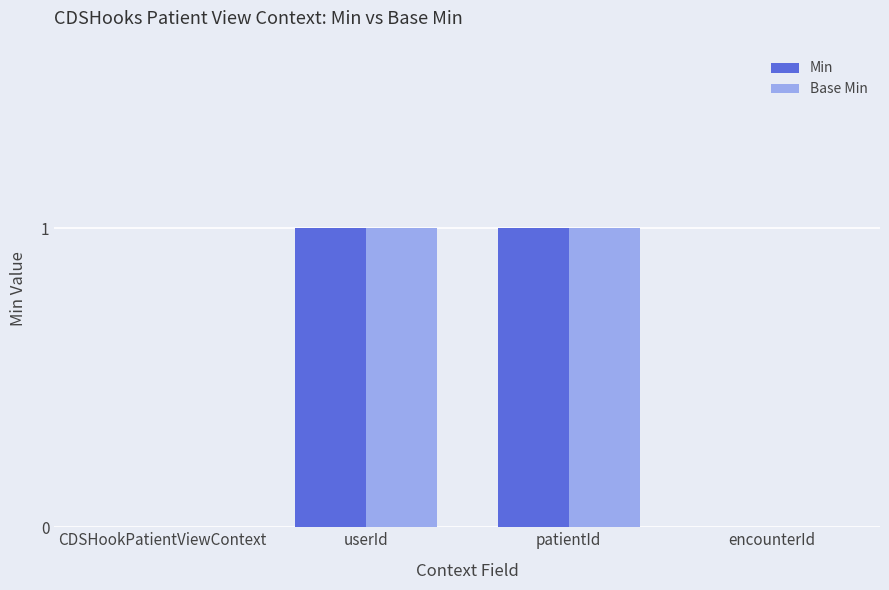

What are all the series names shown in the legend?

Min, Base Min